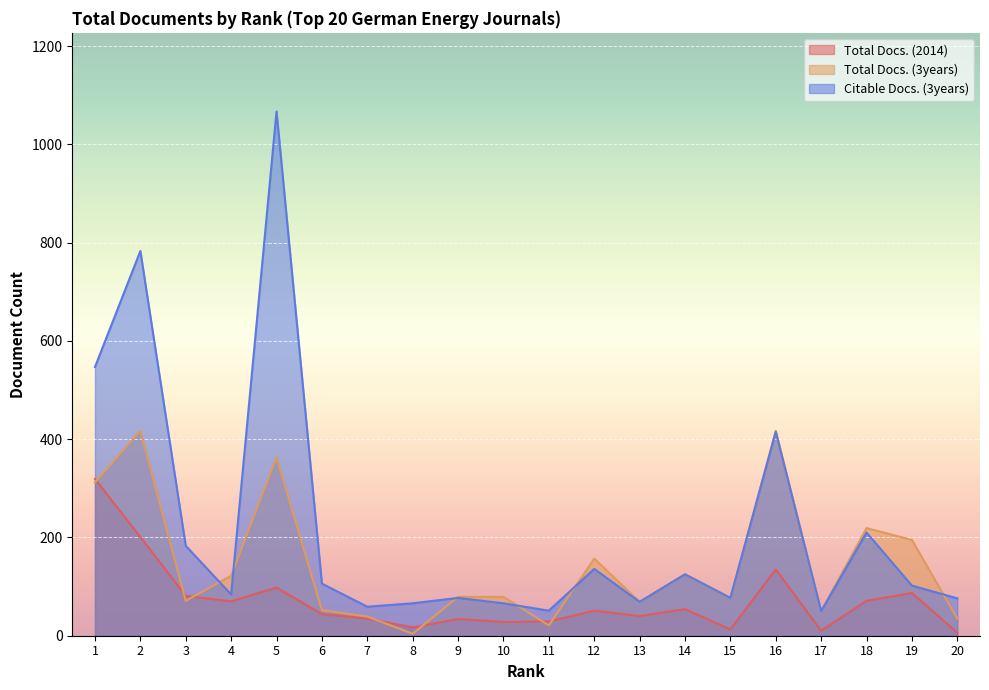

What is the difference between the maximum and minimum values in the Total Docs. (2014) series?

313